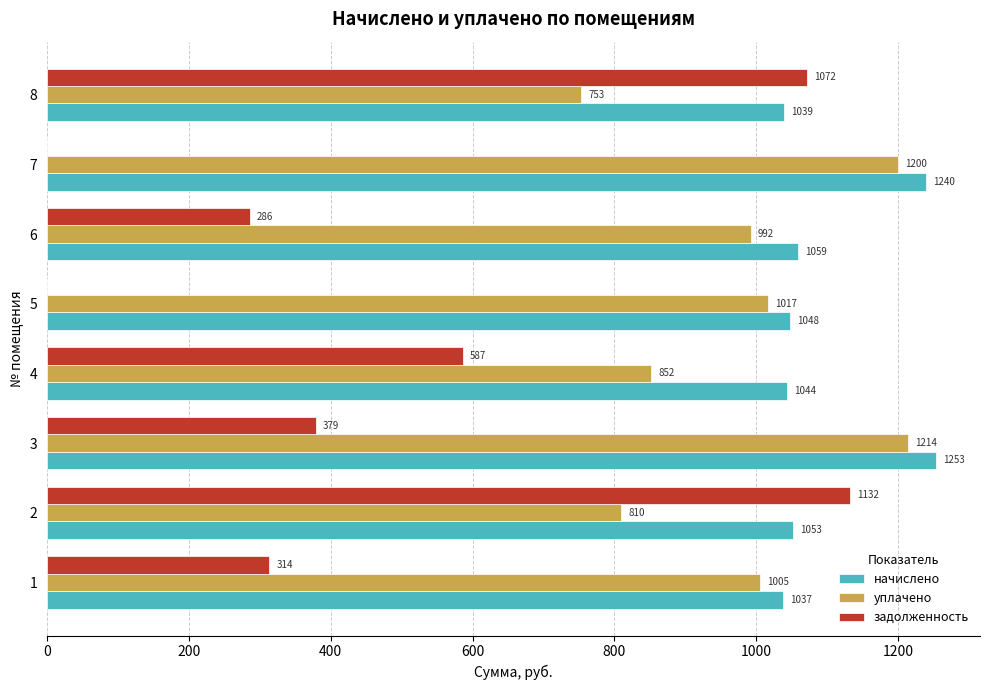

What is the average value of the задолженность series?

471.1